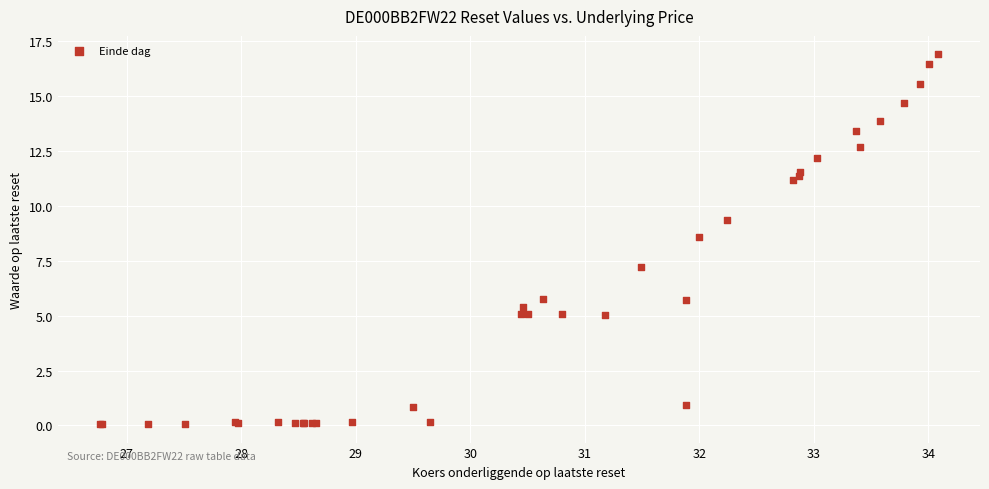

What Y value in the scatter plot is closest to 8?

8.6